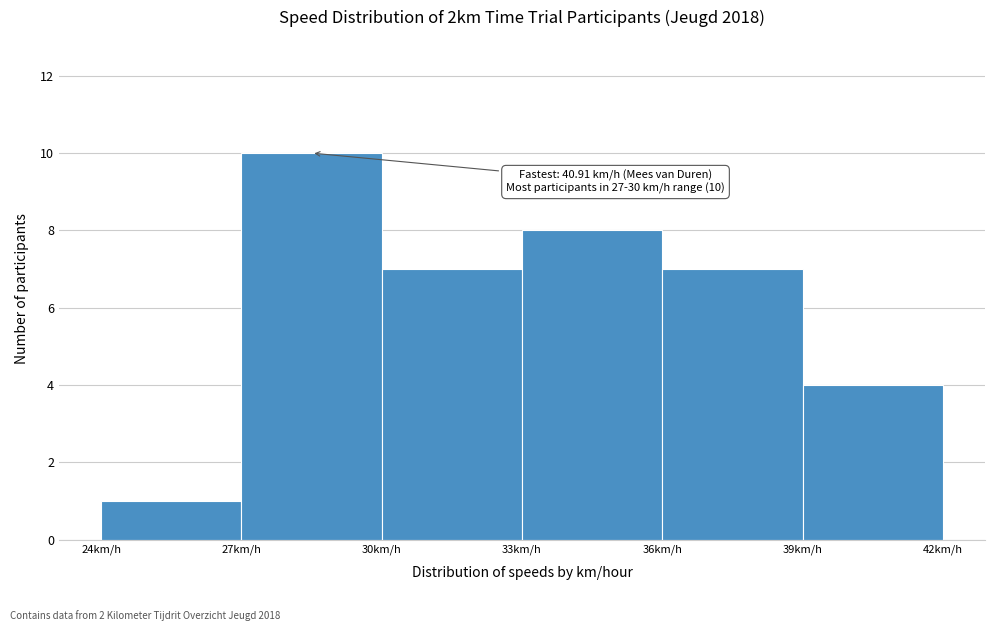

Which range on the x-axis has the tallest bar?

27 to 30